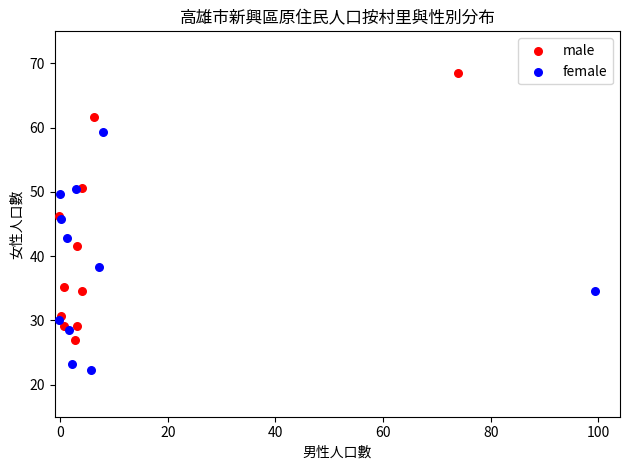

Which series has the widest spread of Y values?

male